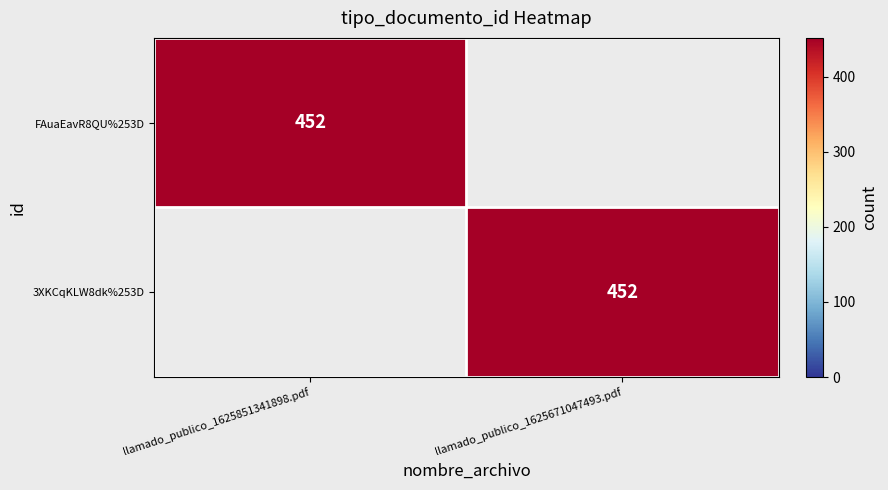

How many series are shown in this chart?

2